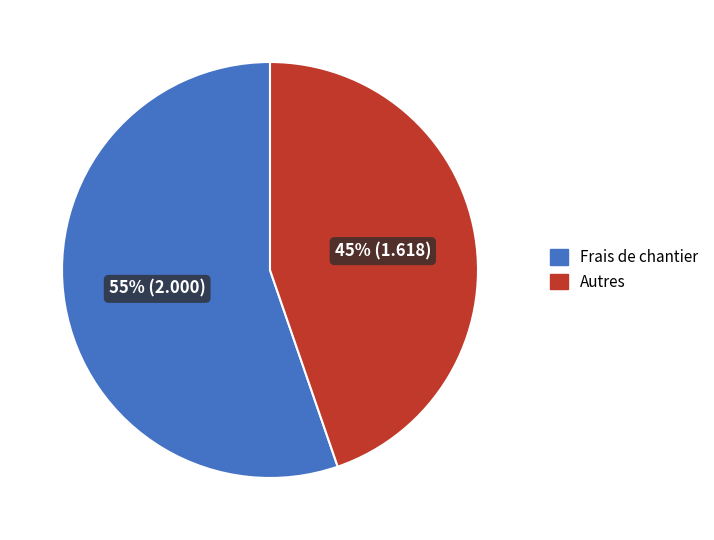

Is there a majority slice in this chart?

Yes